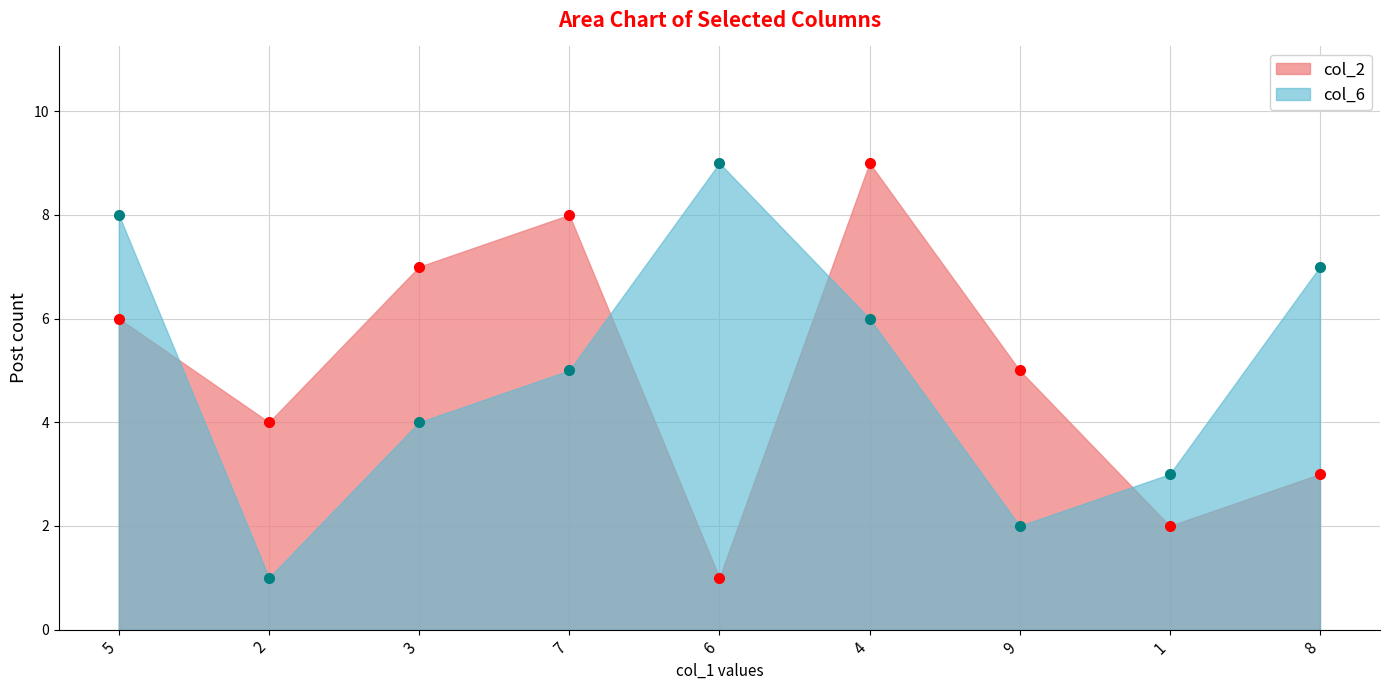

True or false: col_6 has a value of 2 at 9.

True